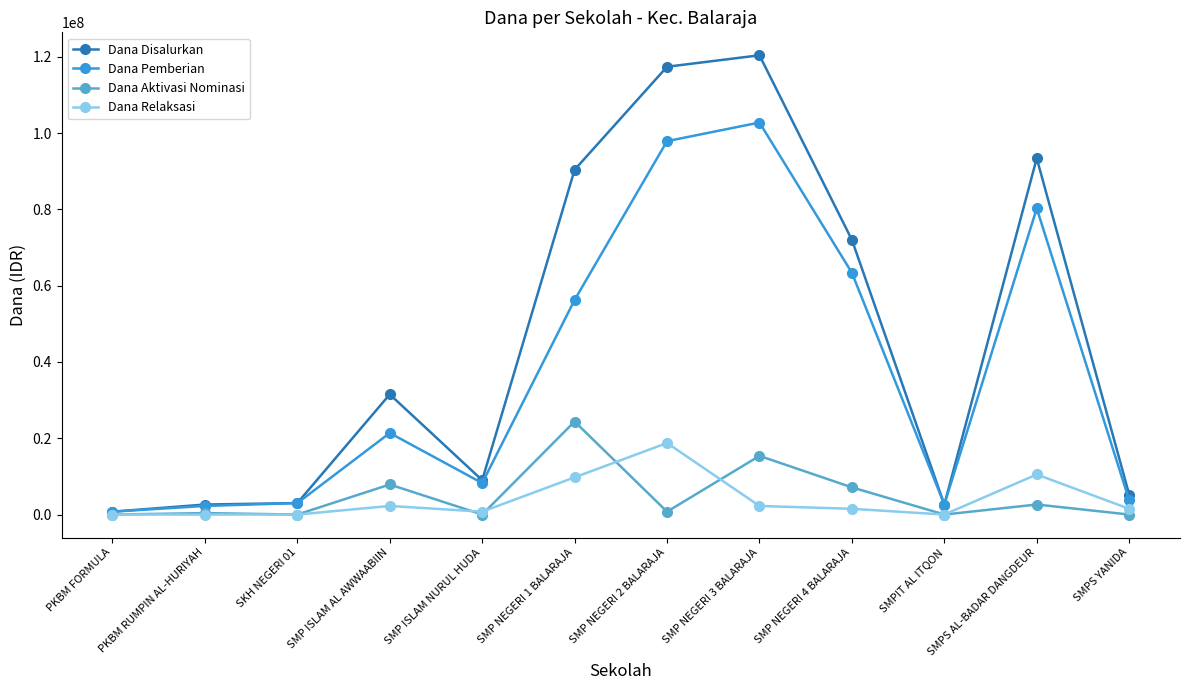

What is the label of the 7th point from the right?

SMP NEGERI 1 BALARAJA